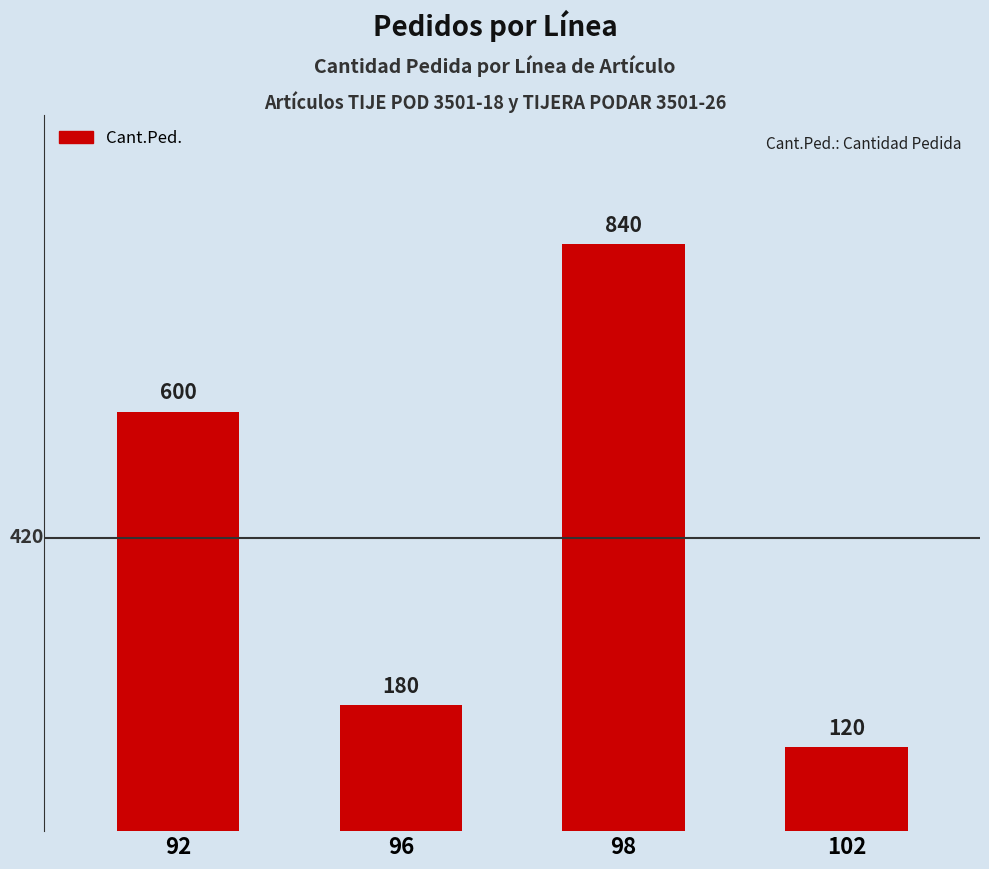

What is the ratio of the value at 92 to the value at 102?

5.0